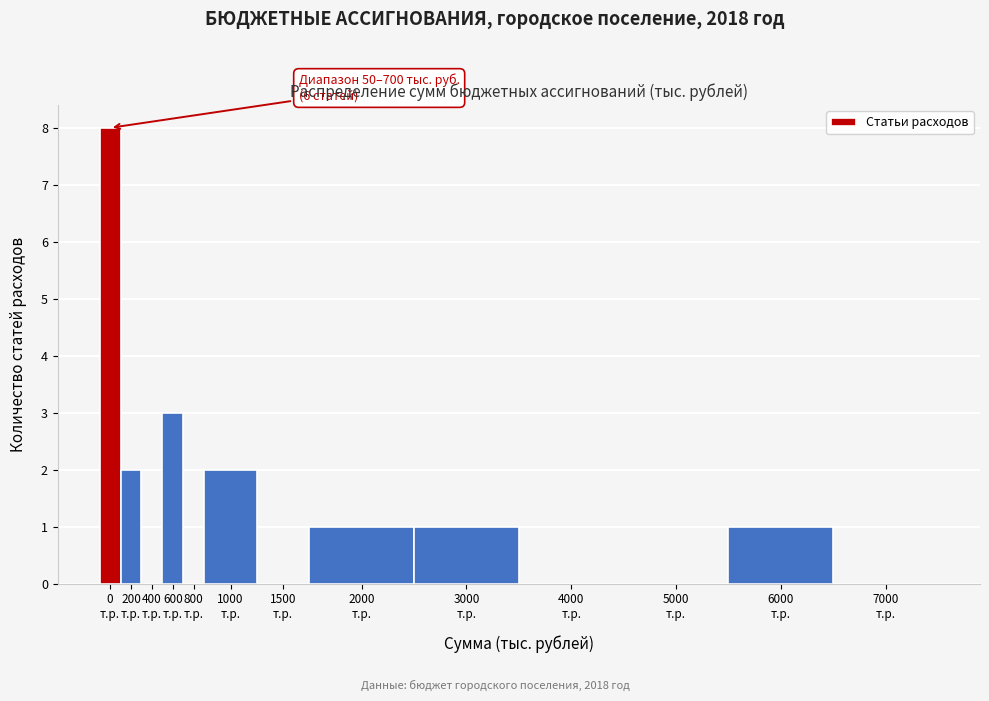

What is the greatest value displayed?

8